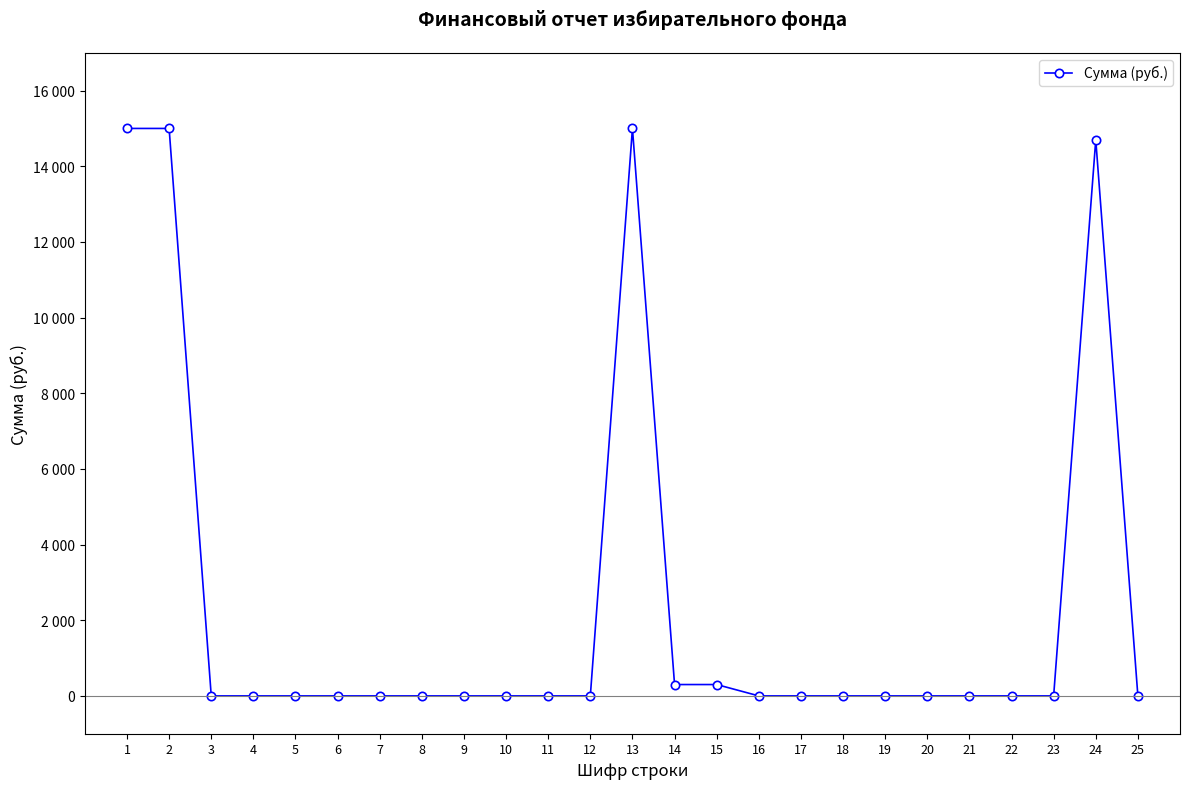

Is this an area chart (filled region under the line)?

No